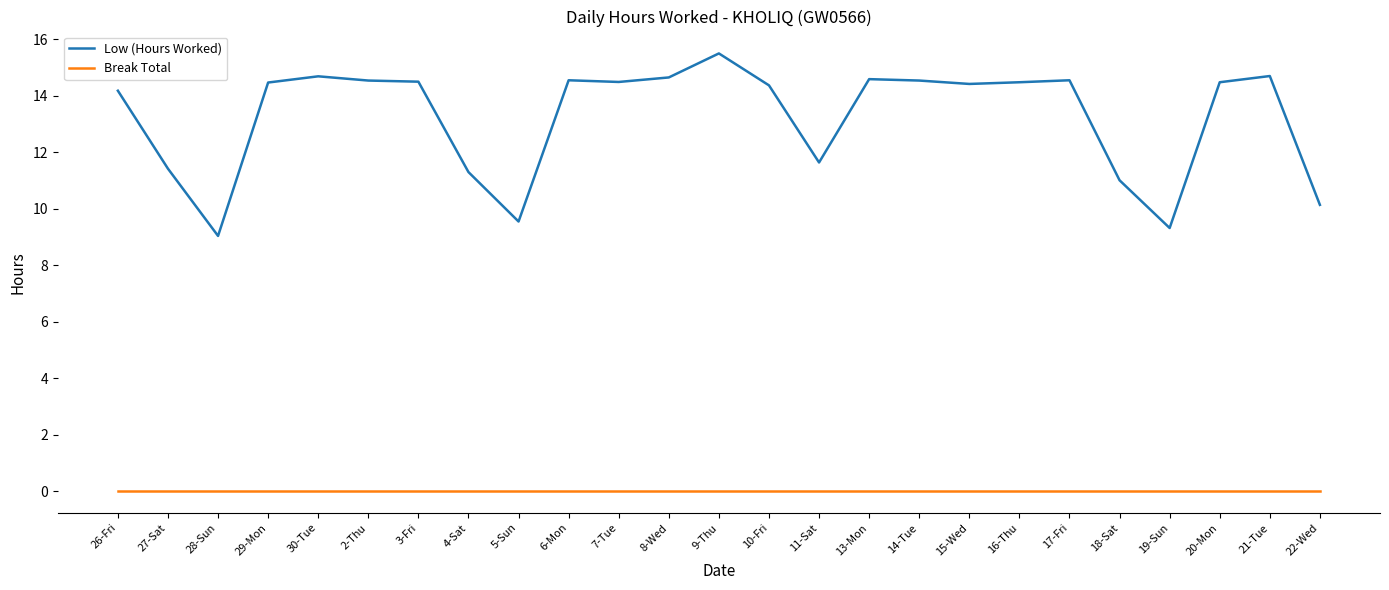

List the series in order of their peak value, lowest first.

Break Total, Low (Hours Worked)